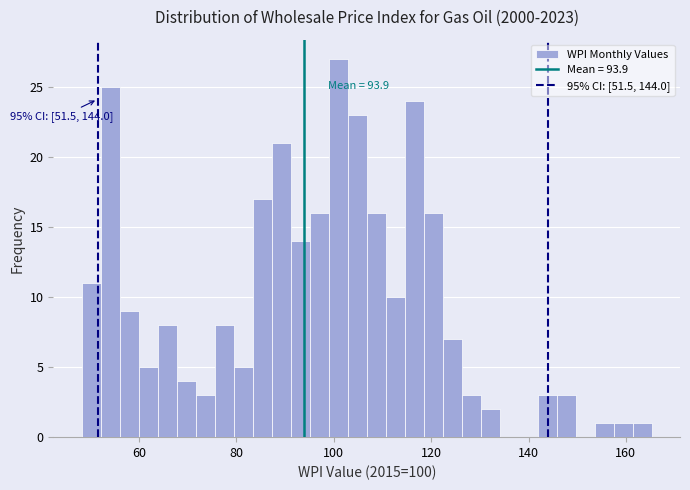

Read against the x-axis, roughly where is the centre of the tallest bar?

100